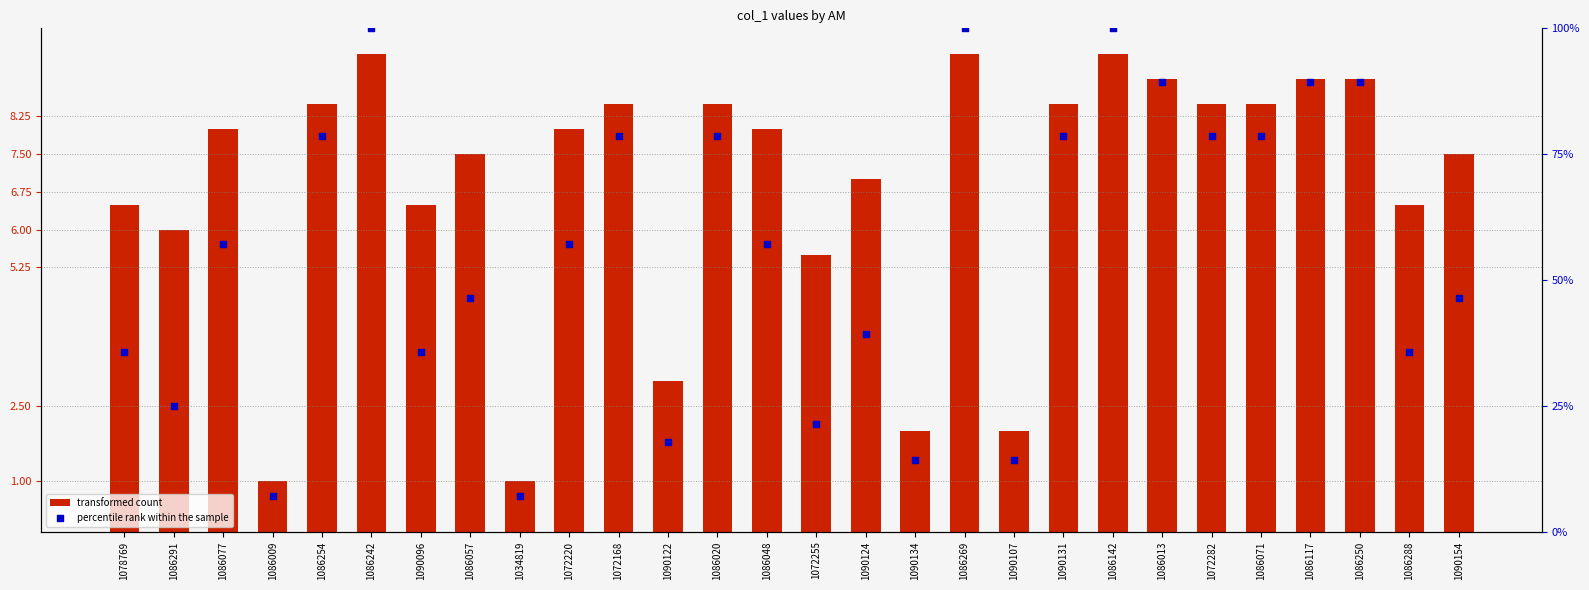

What are all the series names shown in the legend?

transformed count, percentile rank within the sample